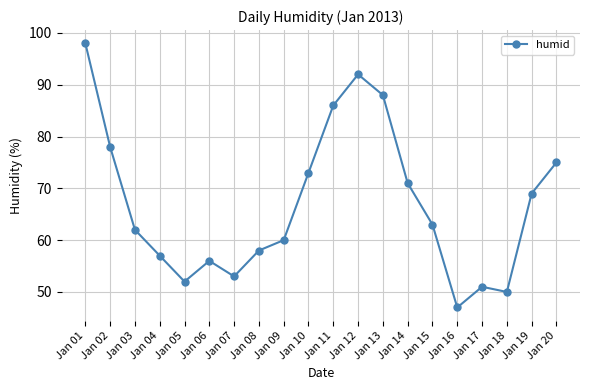

What is the value of the 8th point from the left?

58